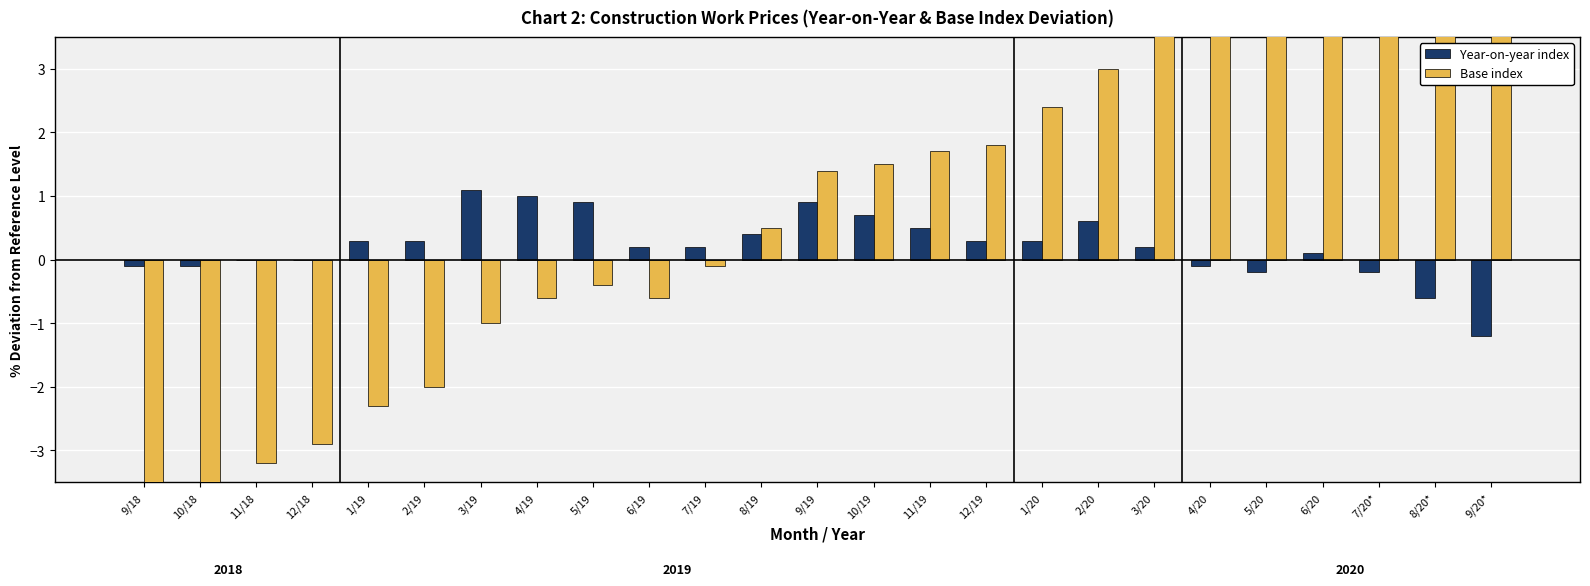

What is the label of the 8th bar from the right?

2/20